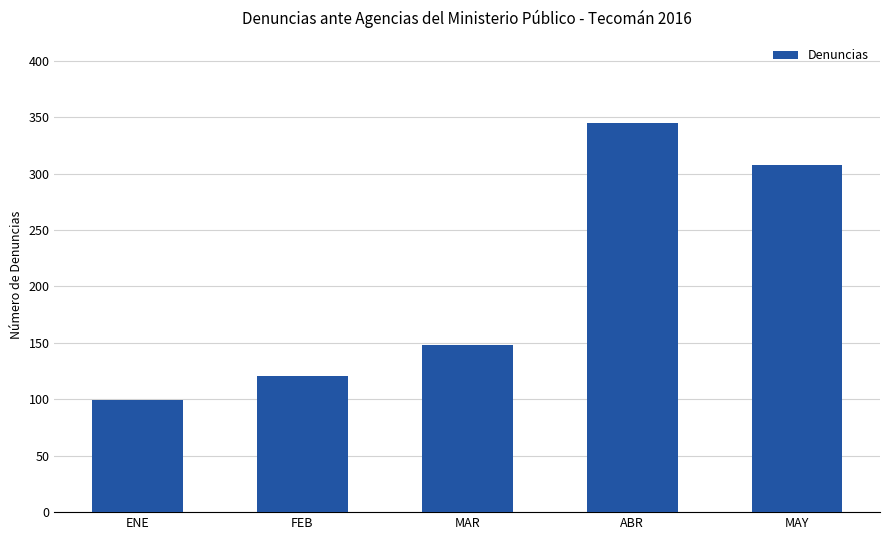

Reading left to right, transcribe all the data shown in this chart.

99	121	148	345	308